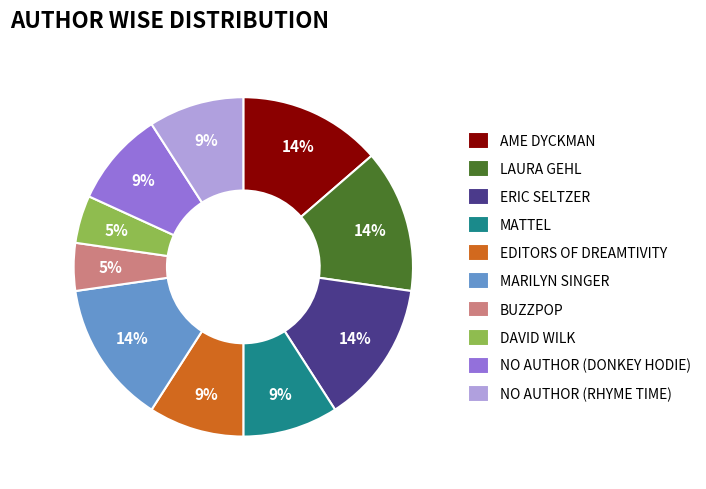

To the nearest percent, what portion does NO AUTHOR (RHYME TIME) represent?

9%